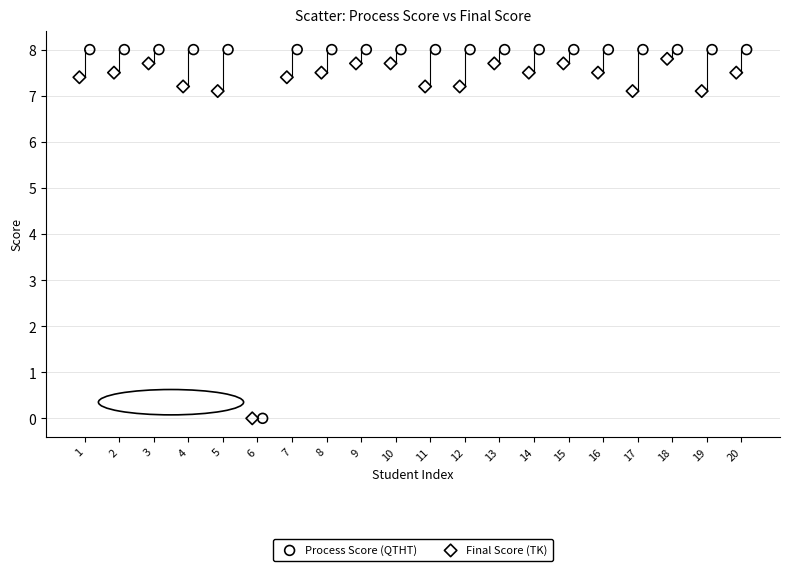

Which series has the widest spread of Y values?

Process Score (QTHT)